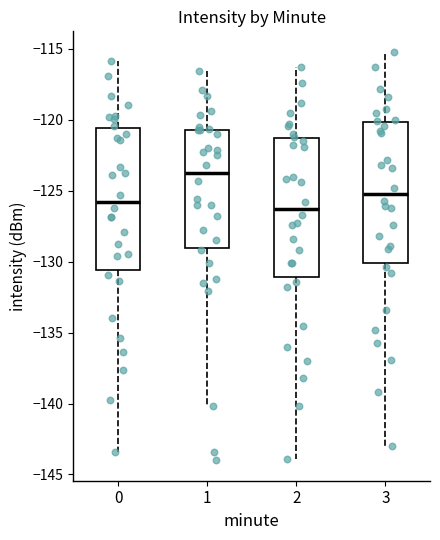

Reading left to right, transcribe this box plot: for each box, give where its median line is, the range the box spans, and where its two whiskers end, as read against the y-axis. The values are not printed on the chart, so give them approximately, as read against the axis.

0: median -126.0, box -130.5 to -120.5, whiskers -143.5 to -116.0
1: median -124.0, box -129.0 to -120.5, whiskers -140.0 to -116.5
2: median -126.0, box -131.0 to -121.5, whiskers -144.0 to -116.5
3: median -125.0, box -130.0 to -120.0, whiskers -143.0 to -115.0